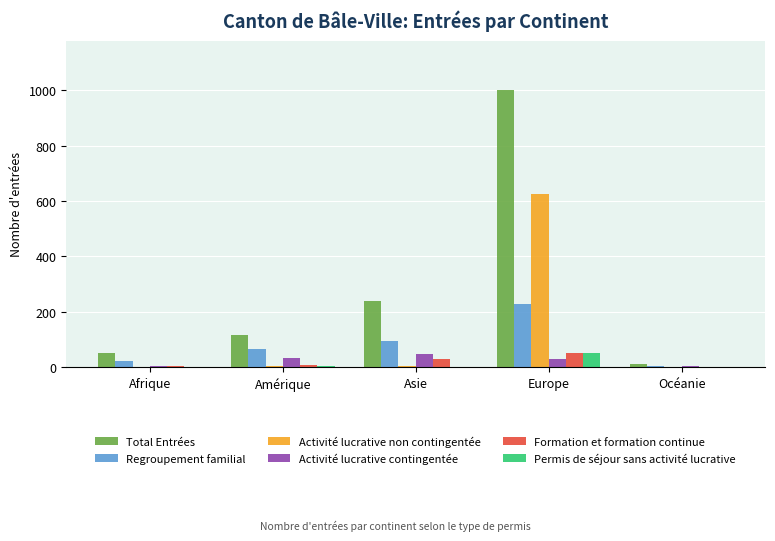

At which category does the chart reach its peak across all series?

Europe